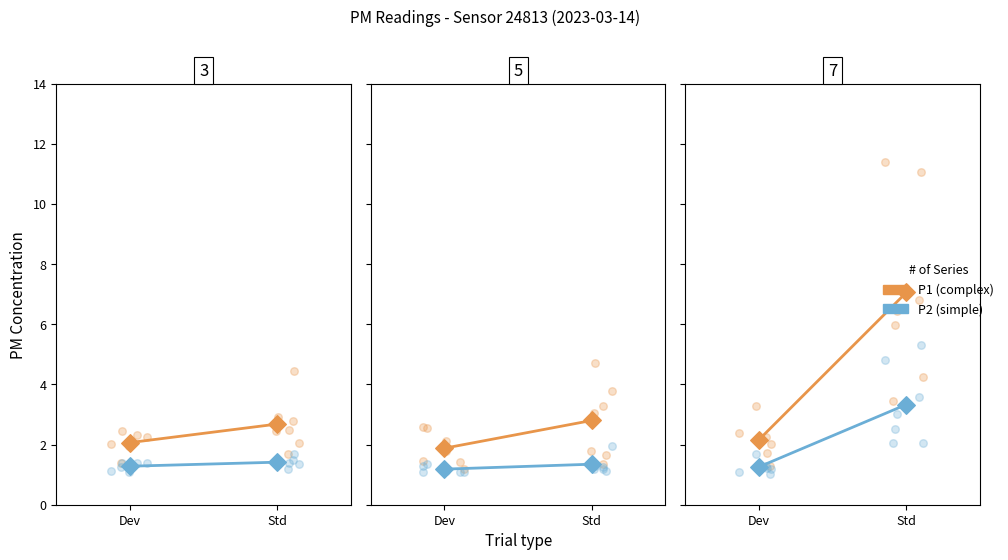

Which series has the largest total across all categories?

P1 (complex)